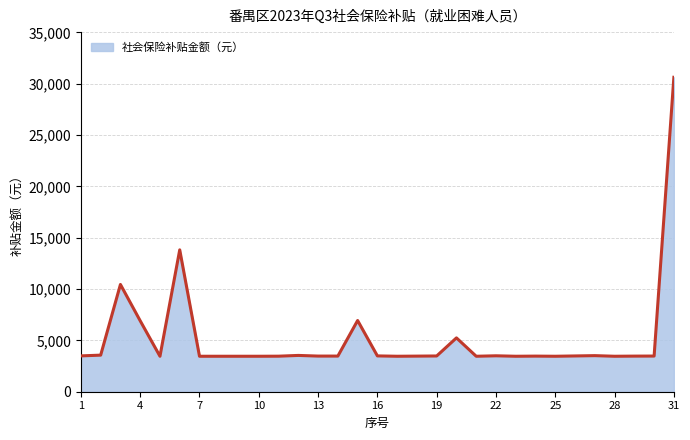

True or false: there are more than 1 points higher than both neighbors.

True